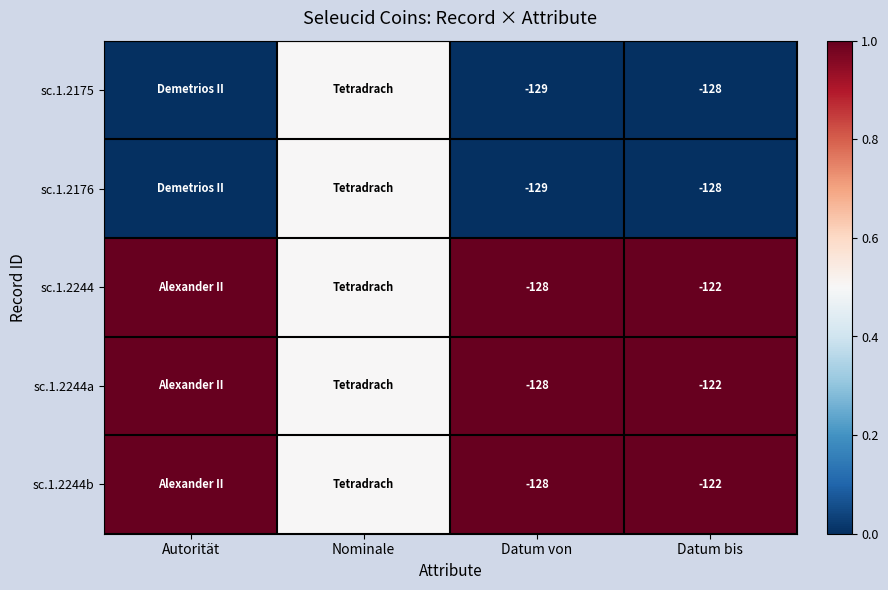

Is it true that sc.1.2244b equals -53.1 at Datum von?

False